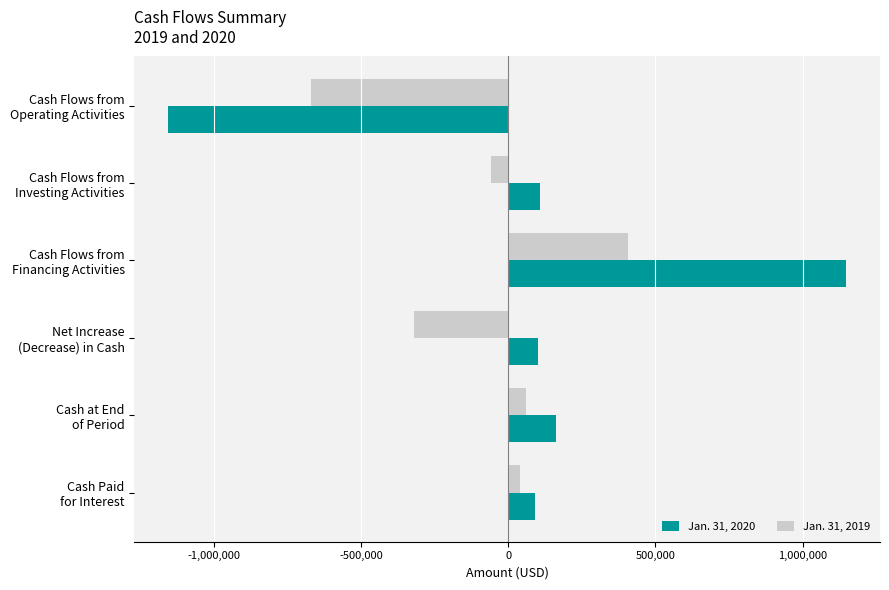

What is the difference between the maximum and second lowest values in the Jan. 31, 2019 series?

725536